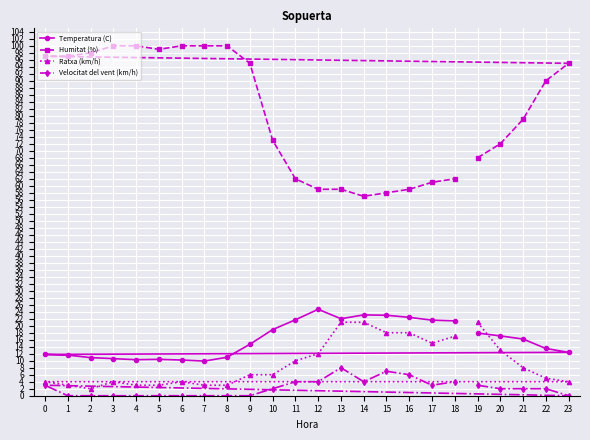

What is the difference between the Velocitat del vent (km/h) values at 22 and 6?

2.0